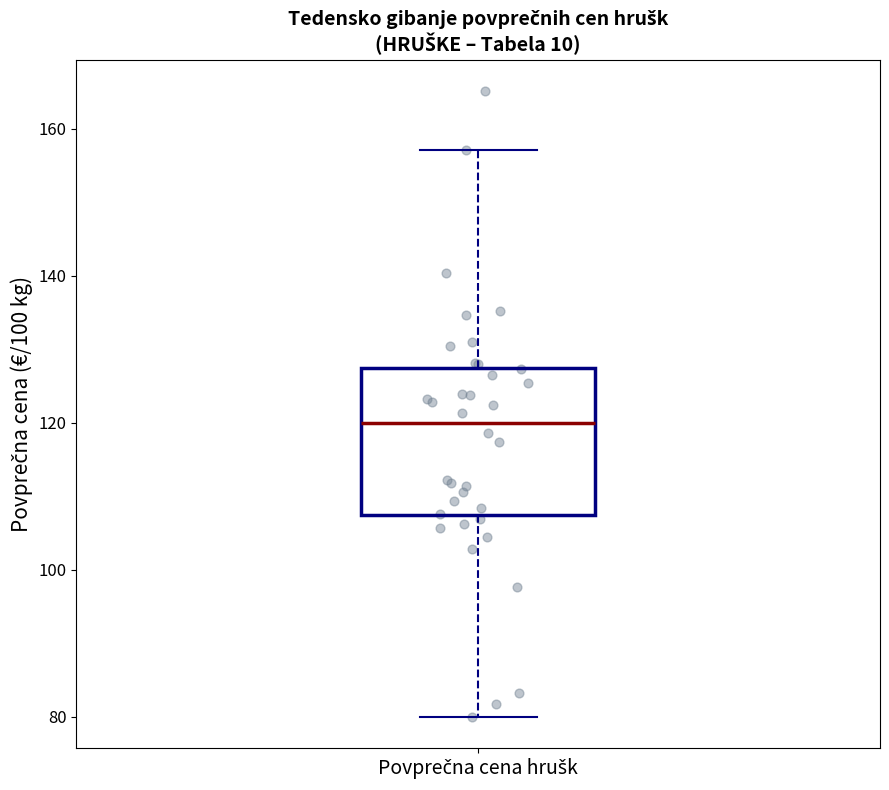

Read this box plot against the y-axis: the position of the median line, the range covered by the box, and the ends of both whiskers. The values are not printed on the chart, so give them approximately, as read against the axis.

median 120, box 108 to 128, whiskers 80 to 158